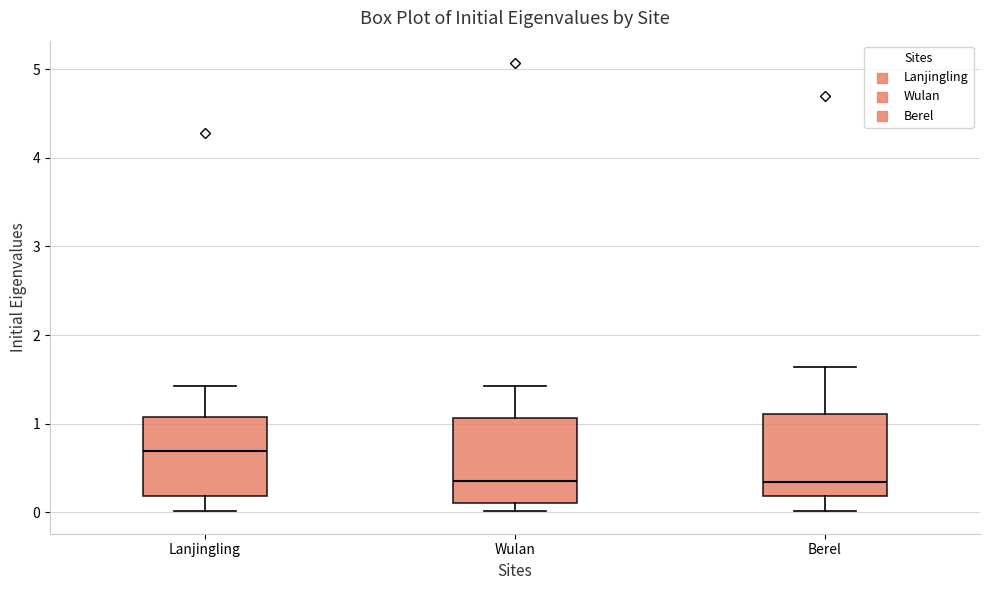

Reading left to right, read every box against the y-axis: the position of its median line, the range the box covers, and the ends of its whiskers. The values are not printed on the chart, so give them approximately, as read against the axis.

Lanjingling: median 0.7, box 0.2 to 1.1, whiskers 0.0 to 1.4
Wulan: median 0.3, box 0.1 to 1.1, whiskers 0.0 to 1.4
Berel: median 0.3, box 0.2 to 1.1, whiskers 0.0 to 1.6